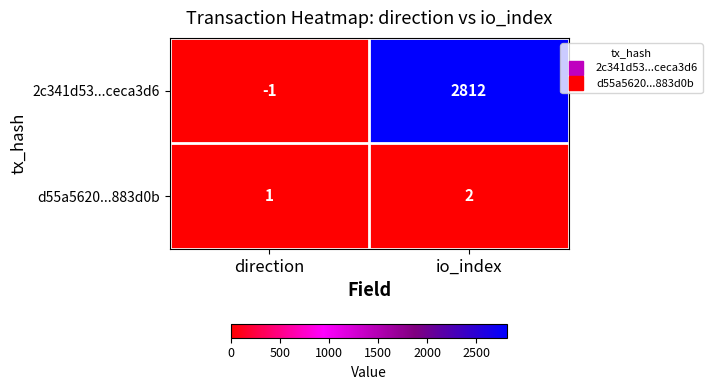

How many values in the 2c341d53...ceca3d6 series are below 2812?

1